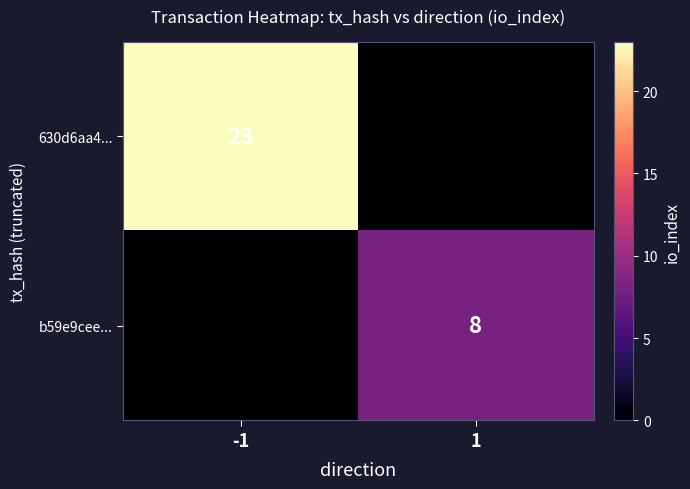

At how many categories does at least one series exceed 19?

1